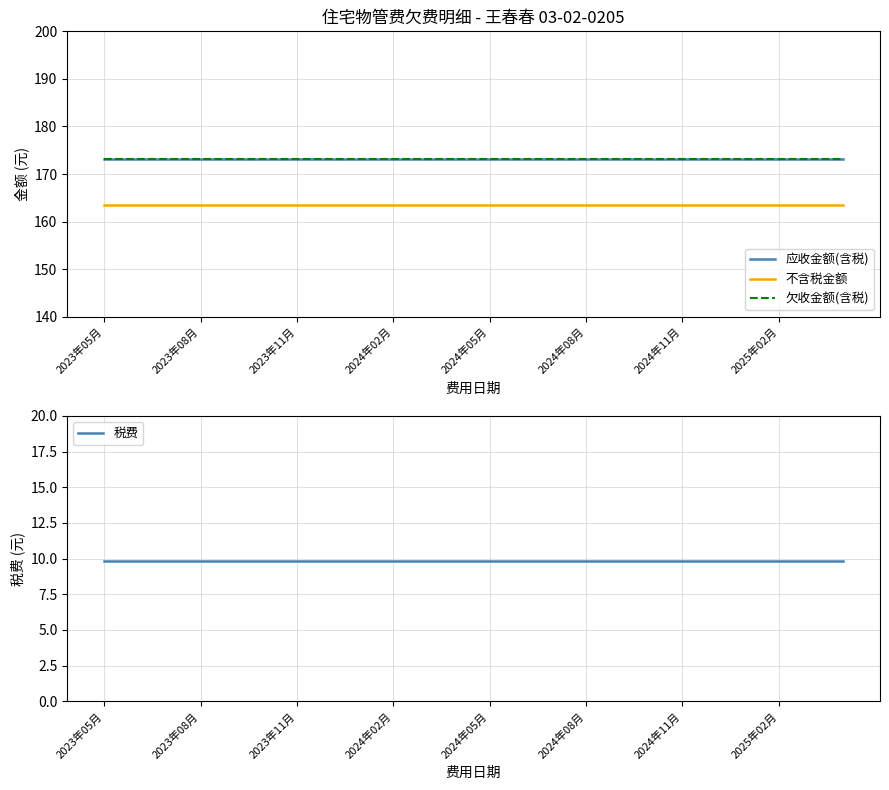

Which series has the largest range (max minus min)?

应收金额(含税)